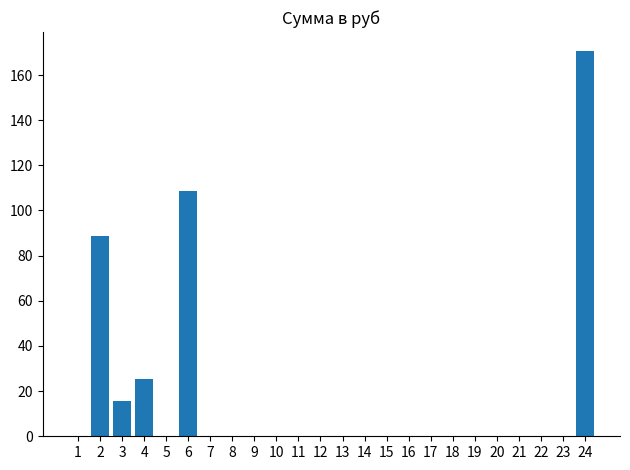

Between 12 and 6, which is larger?

6